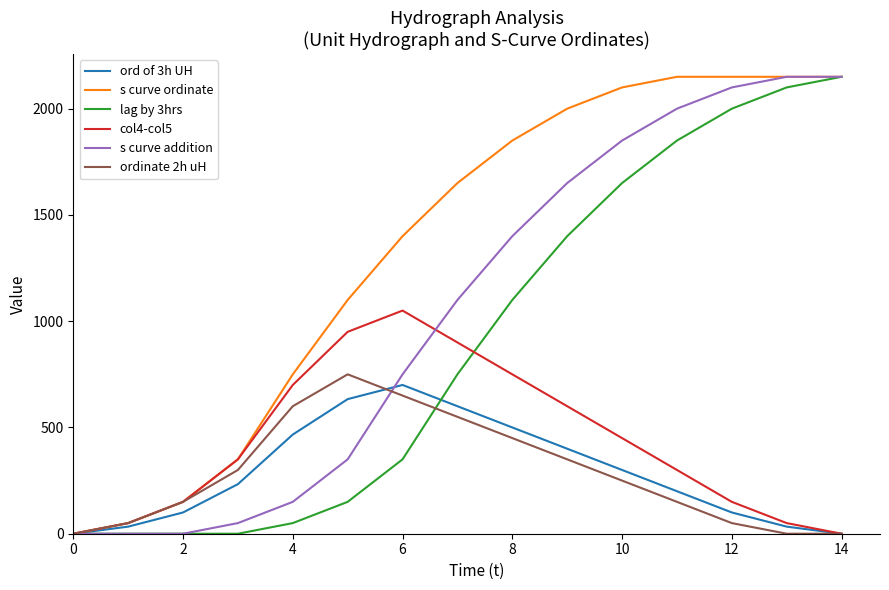

Which series has the largest total across all categories?

s curve ordinate